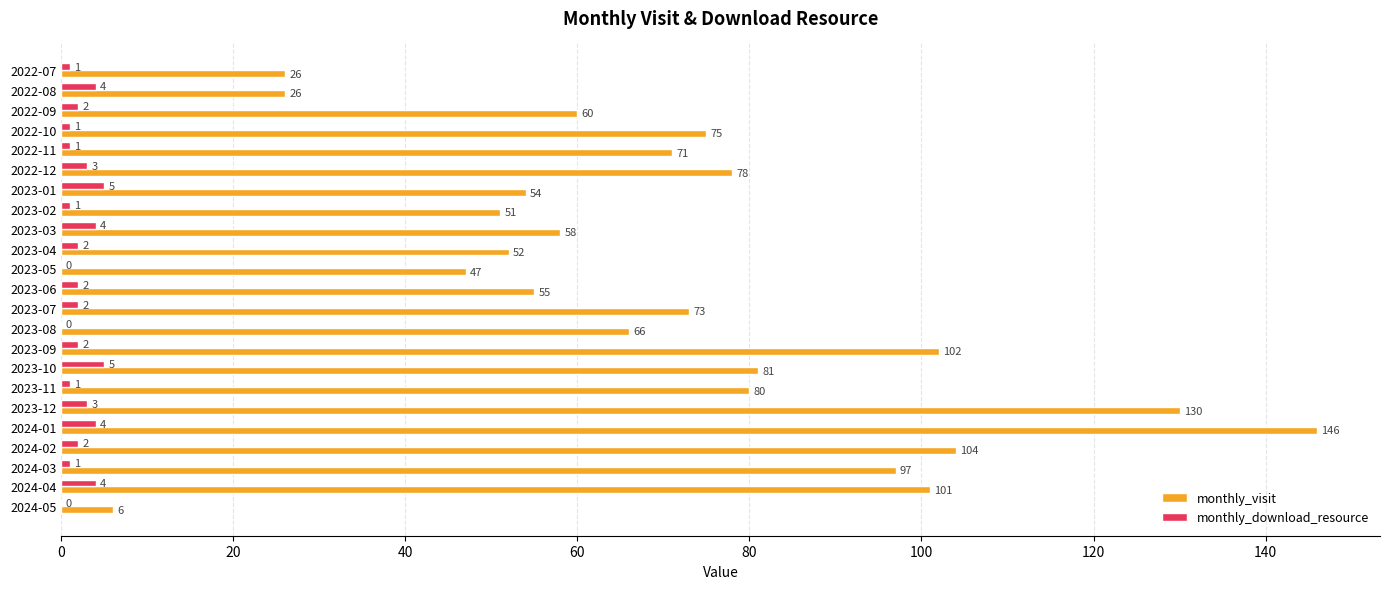

Is it true that monthly_download_resource equals 0 at 2023-08?

True